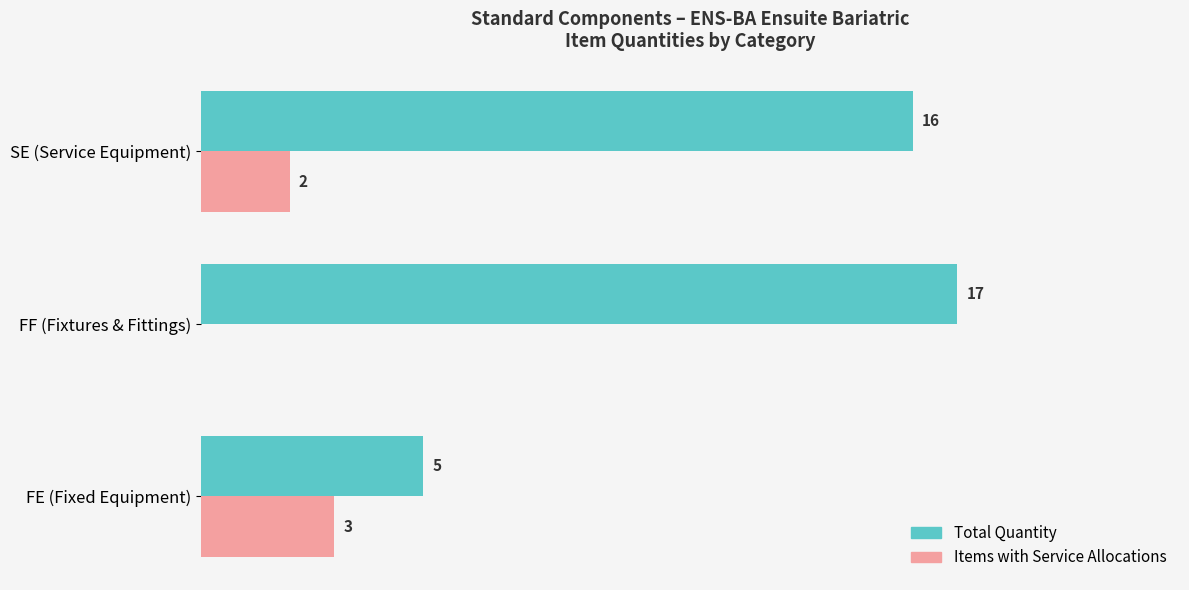

Between FF (Fixtures & Fittings) and SE (Service Equipment), which series saw the biggest shift?

Items with Service Allocations